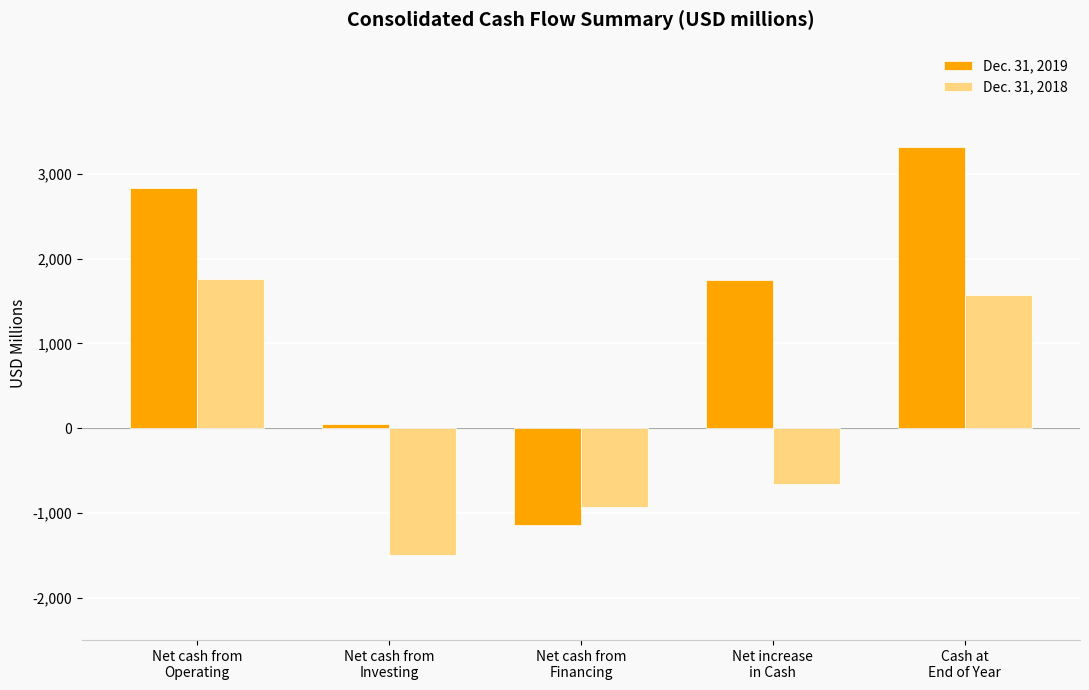

What position from the right is Net increase
in Cash?

2